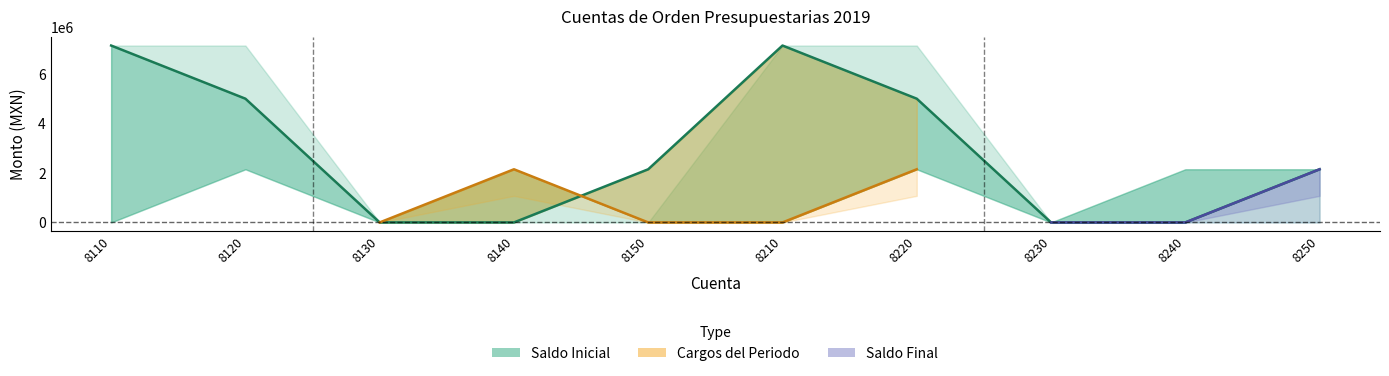

Between 8120 and 8140, which series saw the biggest shift?

Saldo Inicial